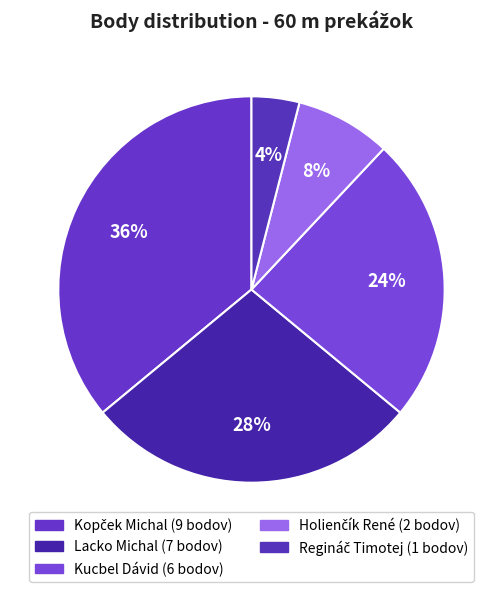

How many segments does this pie chart have?

5